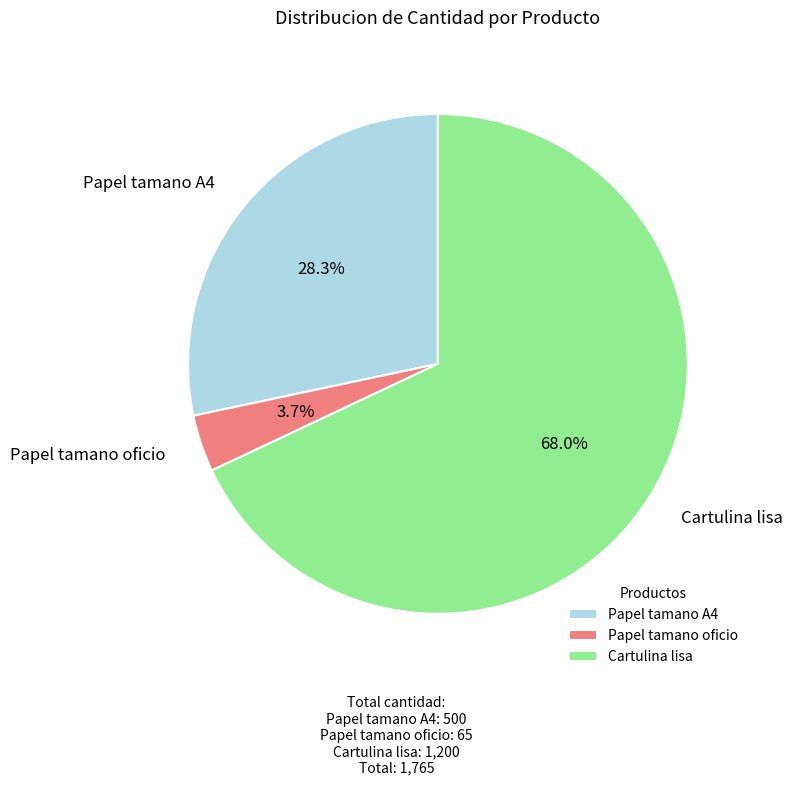

What percentage is NOT represented by Cartulina lisa?

32.0%